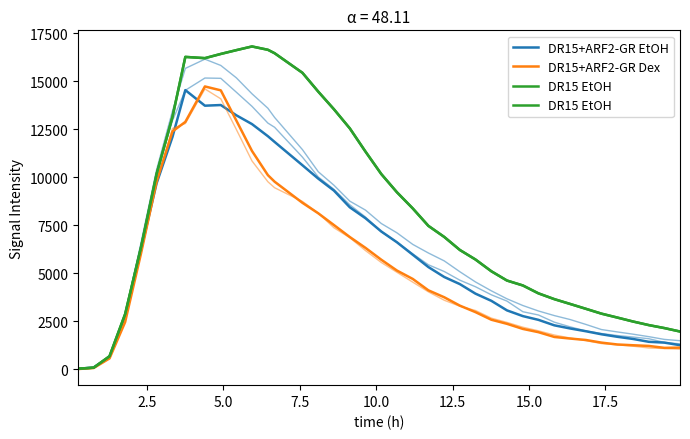

How many data points does each series have?

39